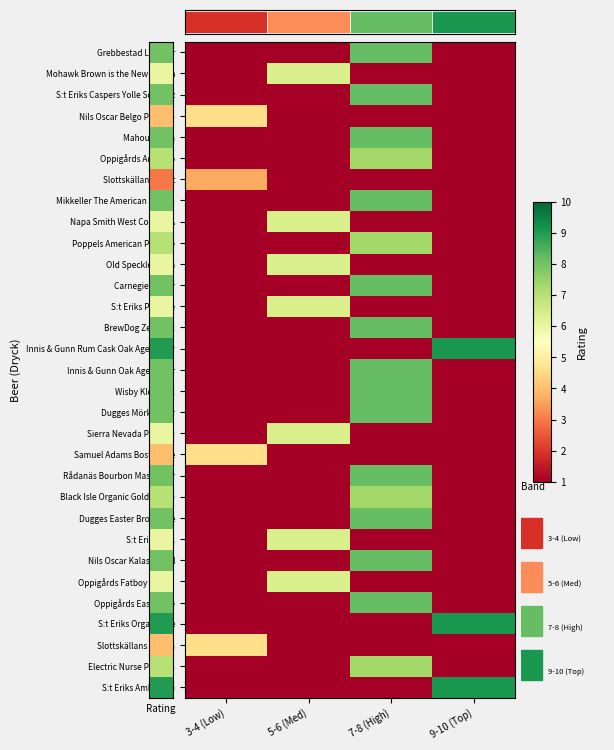

How many series are shown in this chart?

31